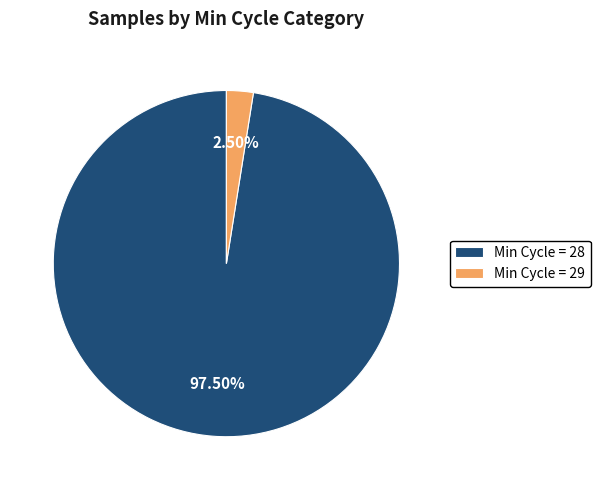

Which category has the smallest portion of the pie?

Min Cycle = 29